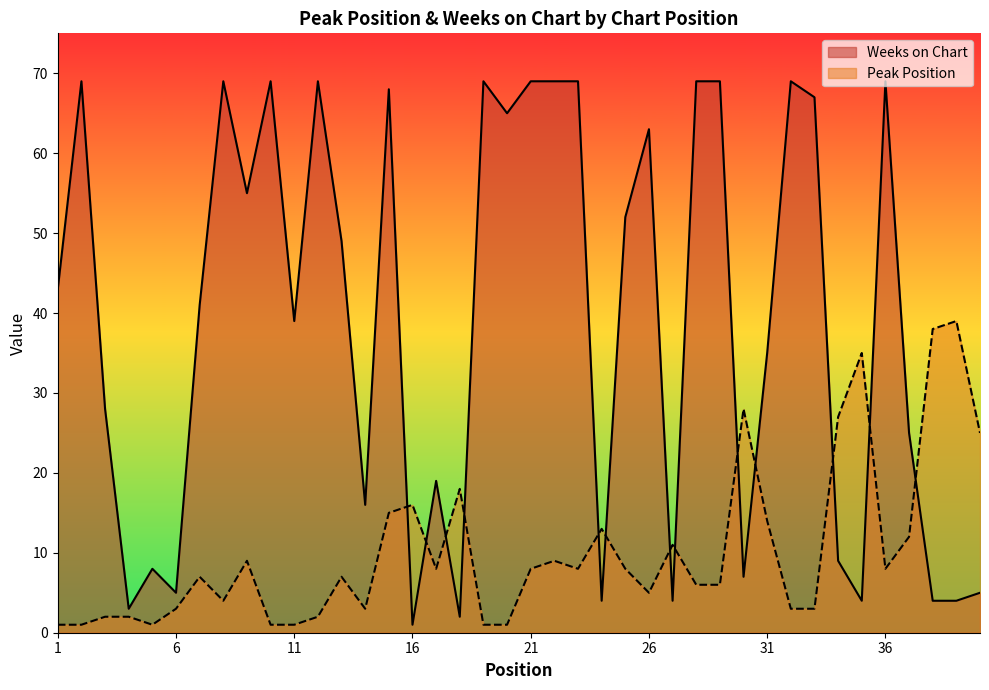

Reading left to right, transcribe all the data shown in this chart.

Peak Position: 1	1	2	2	1	3	7	4	9	1	1	2	7	3	15	16	8	18	1	1	8	9	8	13	8	5	11	6	6	28	14	3	3	27	35	8	12	38	39	25
Weeks on Chart: 43	69	28	3	8	5	41	69	55	69	39	69	49	16	68	1	19	2	69	65	69	69	69	4	52	63	4	69	69	7	35	69	67	9	4	69	25	4	4	5